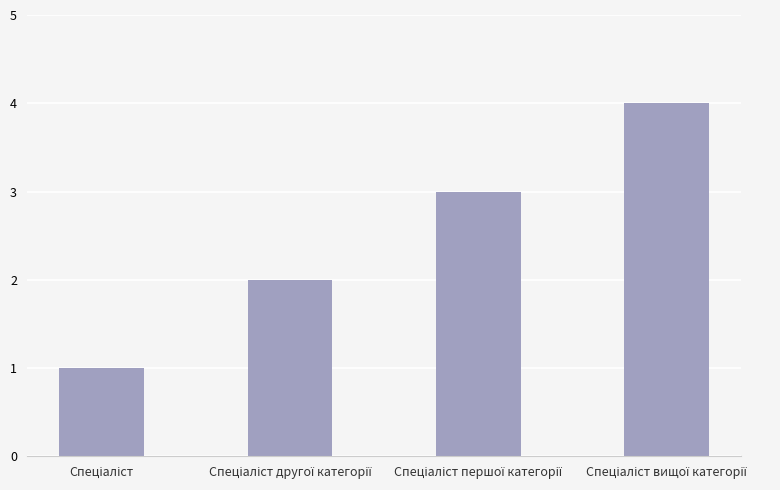

What is the difference between the maximum and minimum values?

3